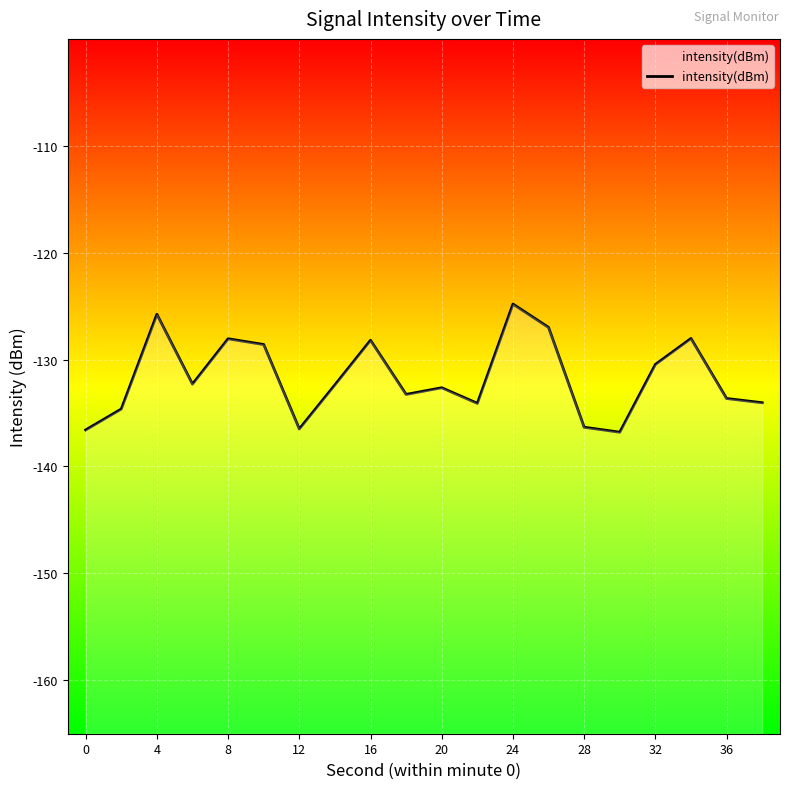

What is the minimum value shown in the chart?

-136.8